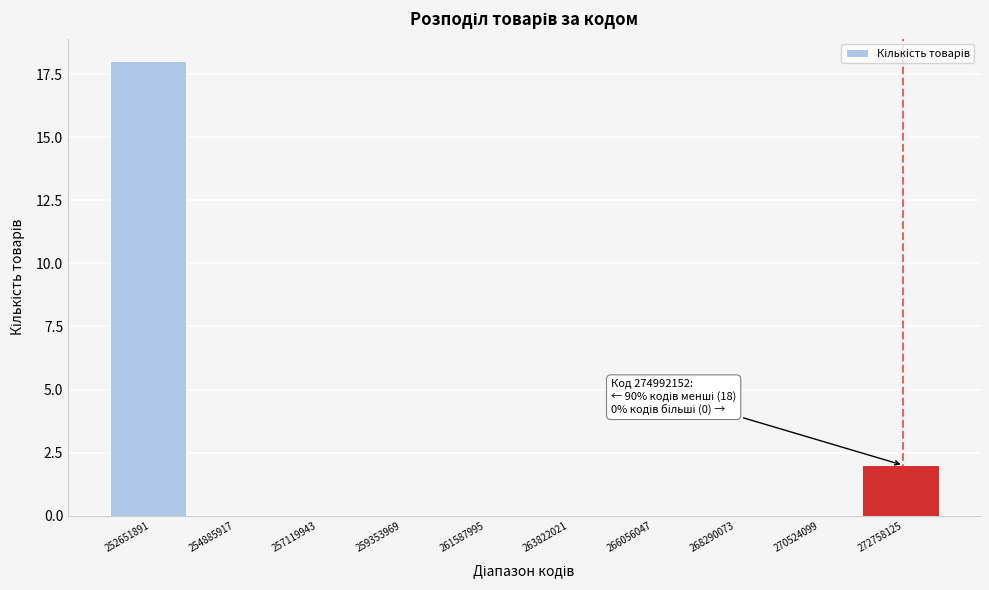

Which label corresponds to the largest value in the chart?

252651891